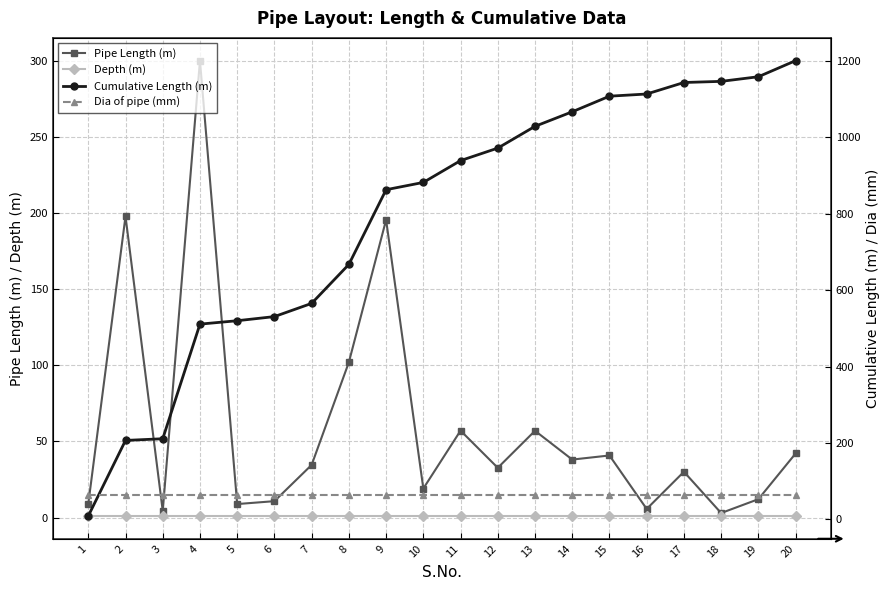

List the labels in order of Dia of pipe (mm) value, largest first.

1, 2, 3, 4, 5, 6, 7, 8, 9, 10, 11, 12, 13, 14, 15, 16, 17, 18, 19, 20